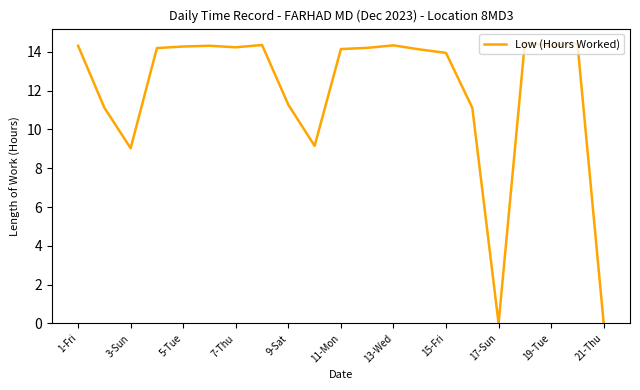

What is the greatest value displayed?

14.5